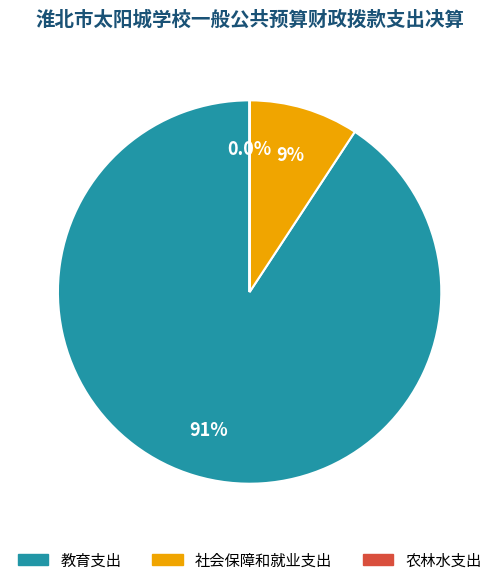

To the nearest percent, what is the difference between the largest and smallest slice percentages?

91%